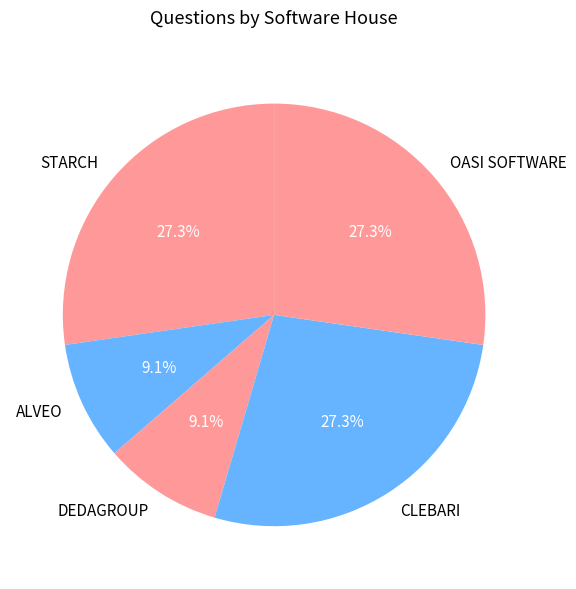

Is there any slice that represents more than half of the pie?

No